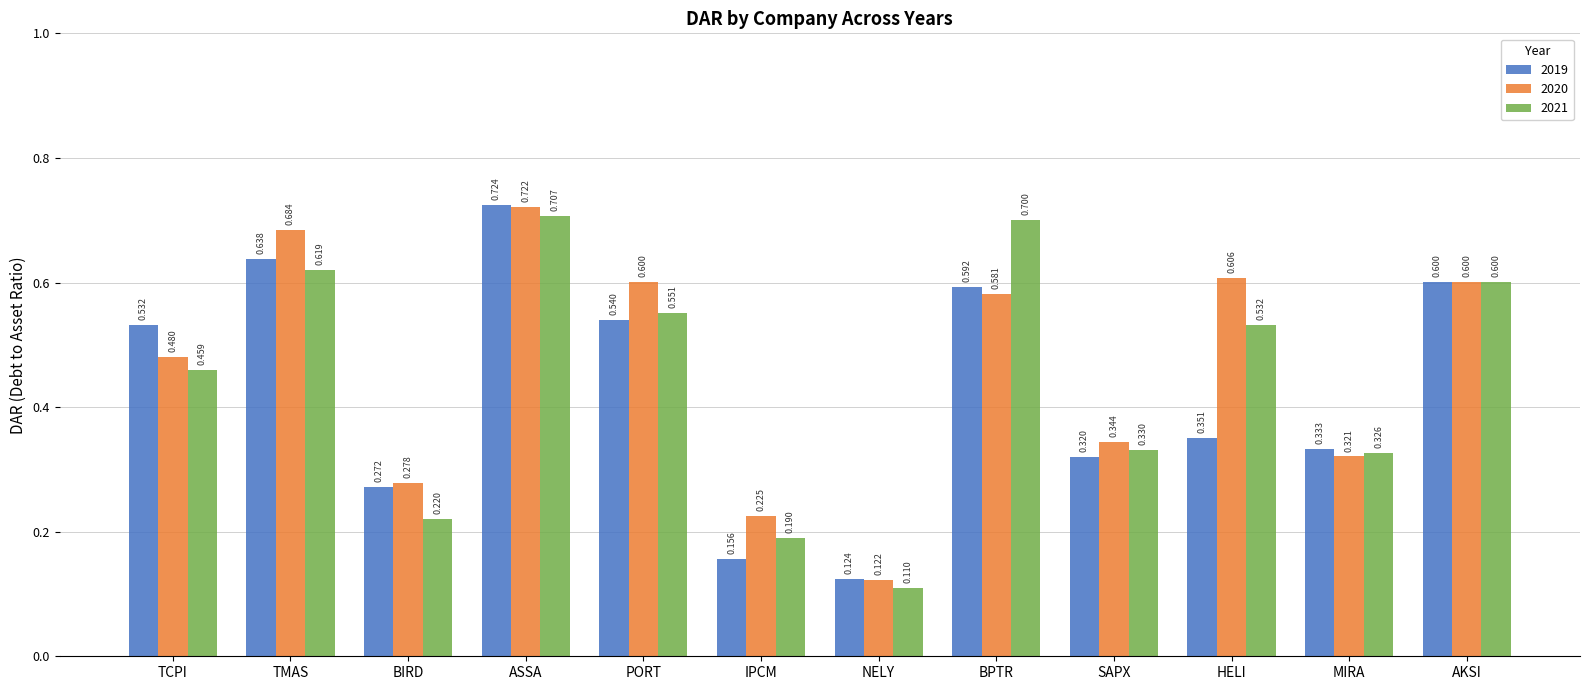

Count the 2020 values in the range 0 to 1.

12